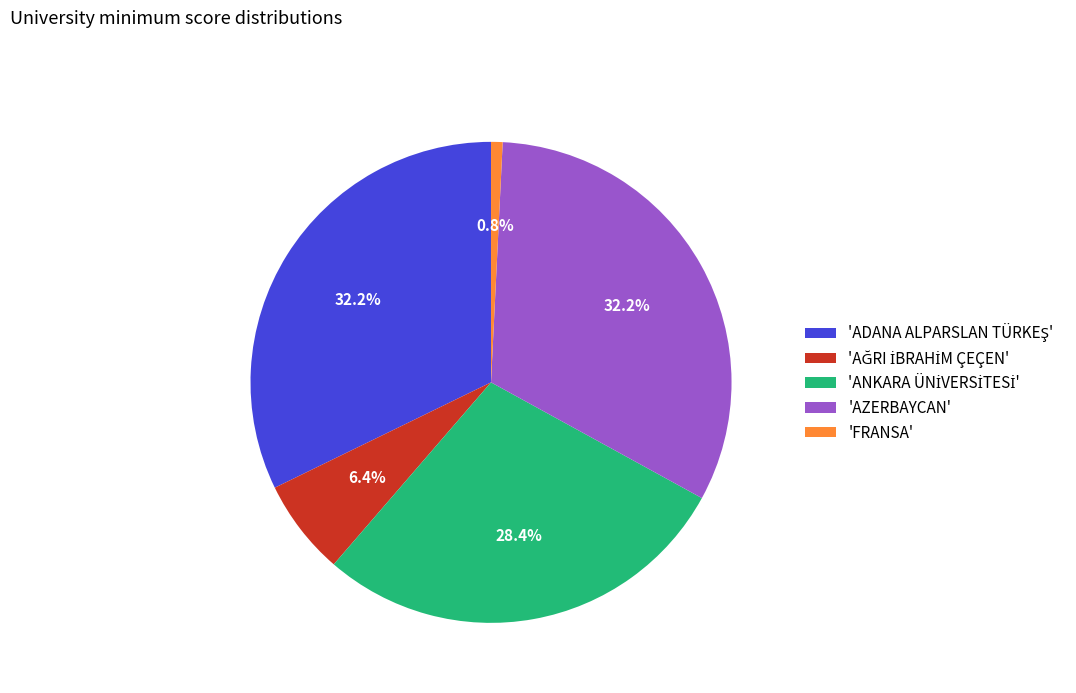

Is there a majority slice in this chart?

No